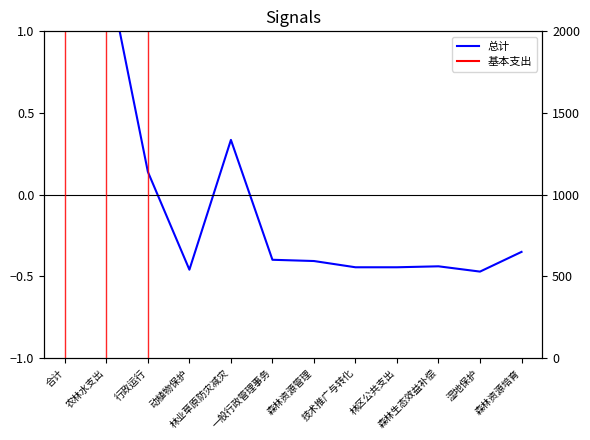

What is the smallest value displayed?

-0.5